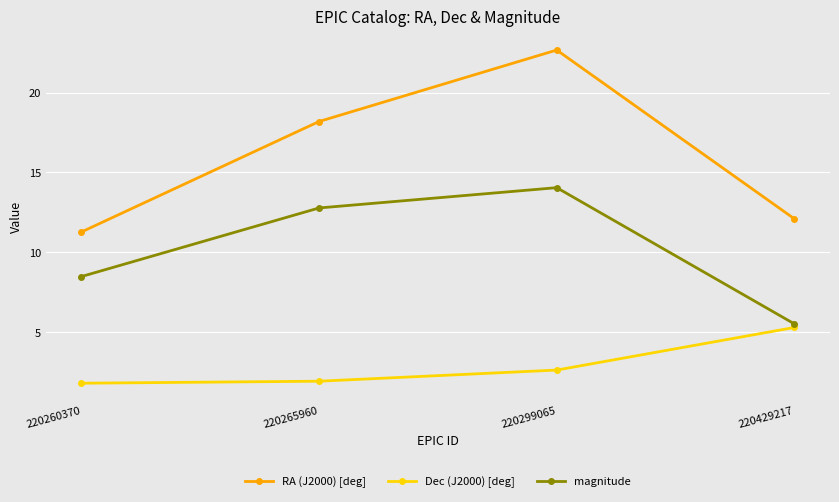

Read the magnitude value at 220265960.

12.8